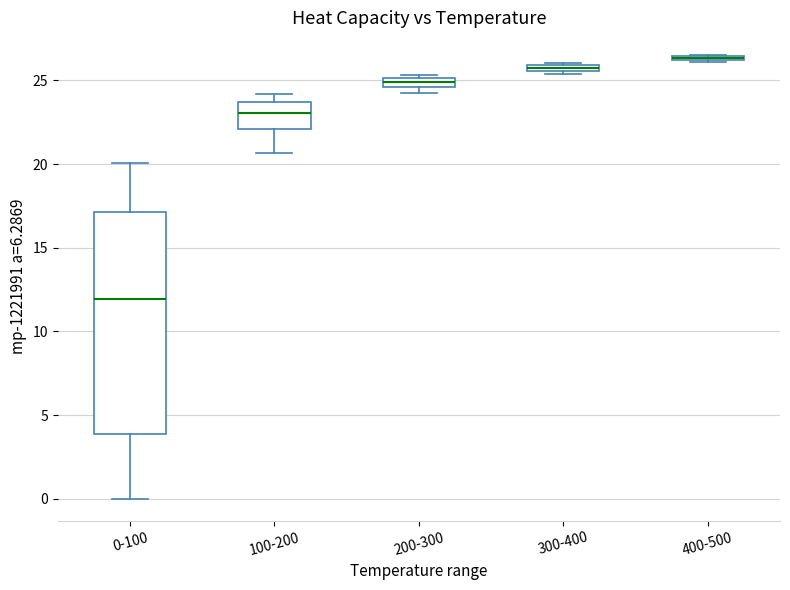

Which box is the tallest, from its lower edge to its upper edge?

0-100